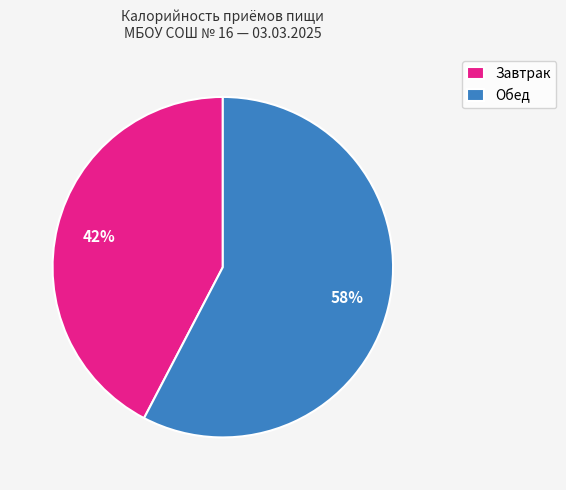

To the nearest percent, what is the average slice percentage?

50%